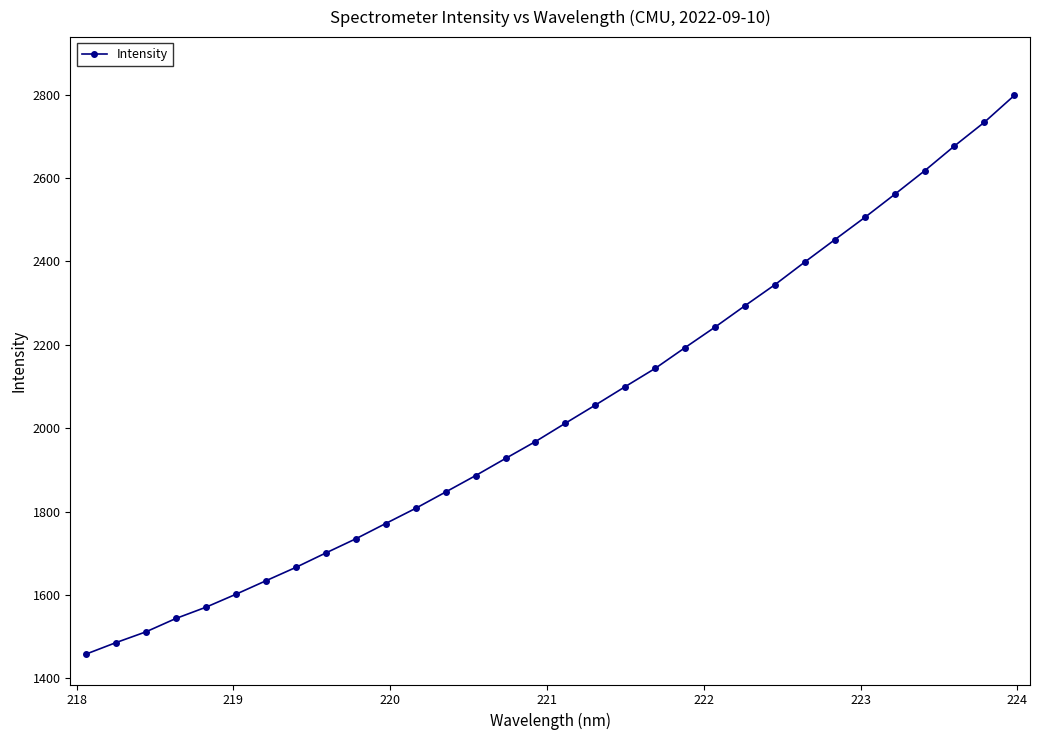

What is the difference between the second highest and second lowest values?

1248.5